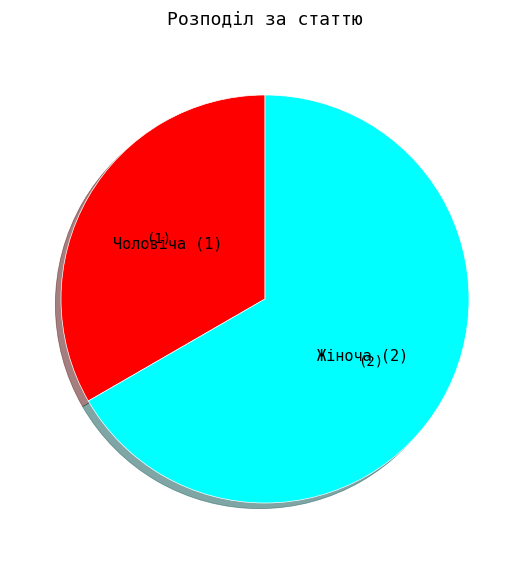

The Жіноча slice represents 67% of the pie. True or false?

True